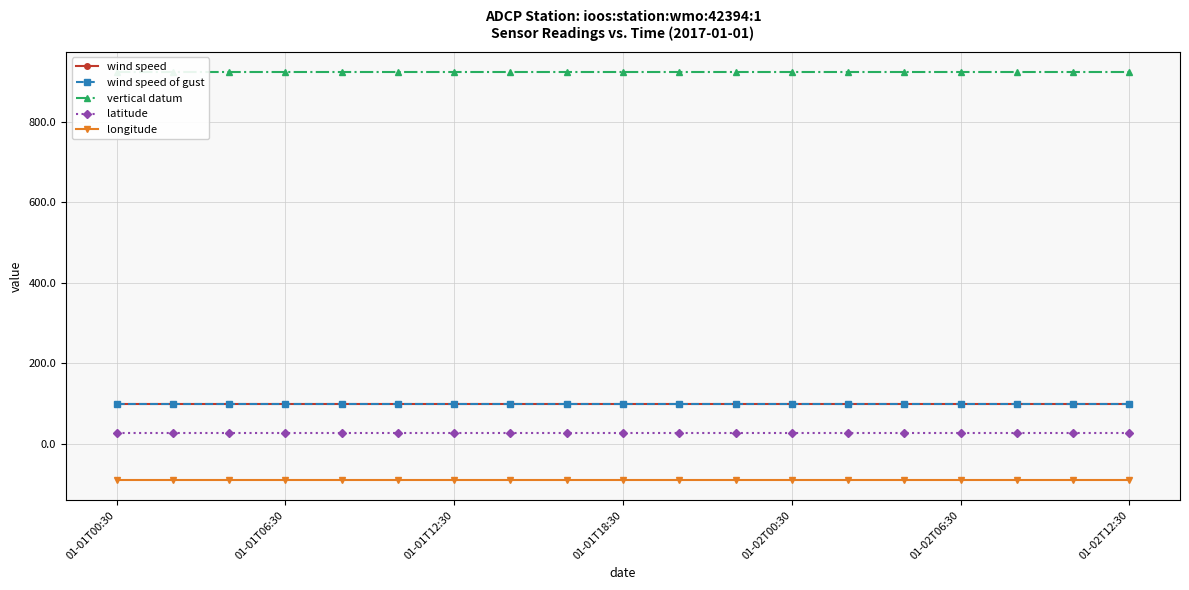

What is the total value across all series at 10?

1060.4